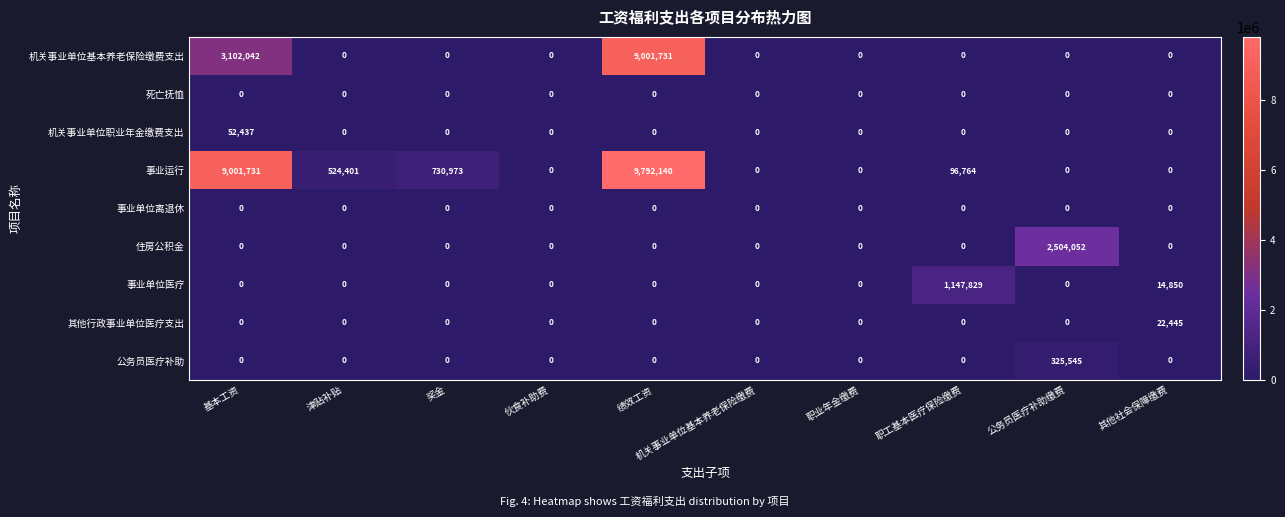

True or false: 住房公积金 has a value of -1705302 at 机关事业单位基本养老保险缴费.

False